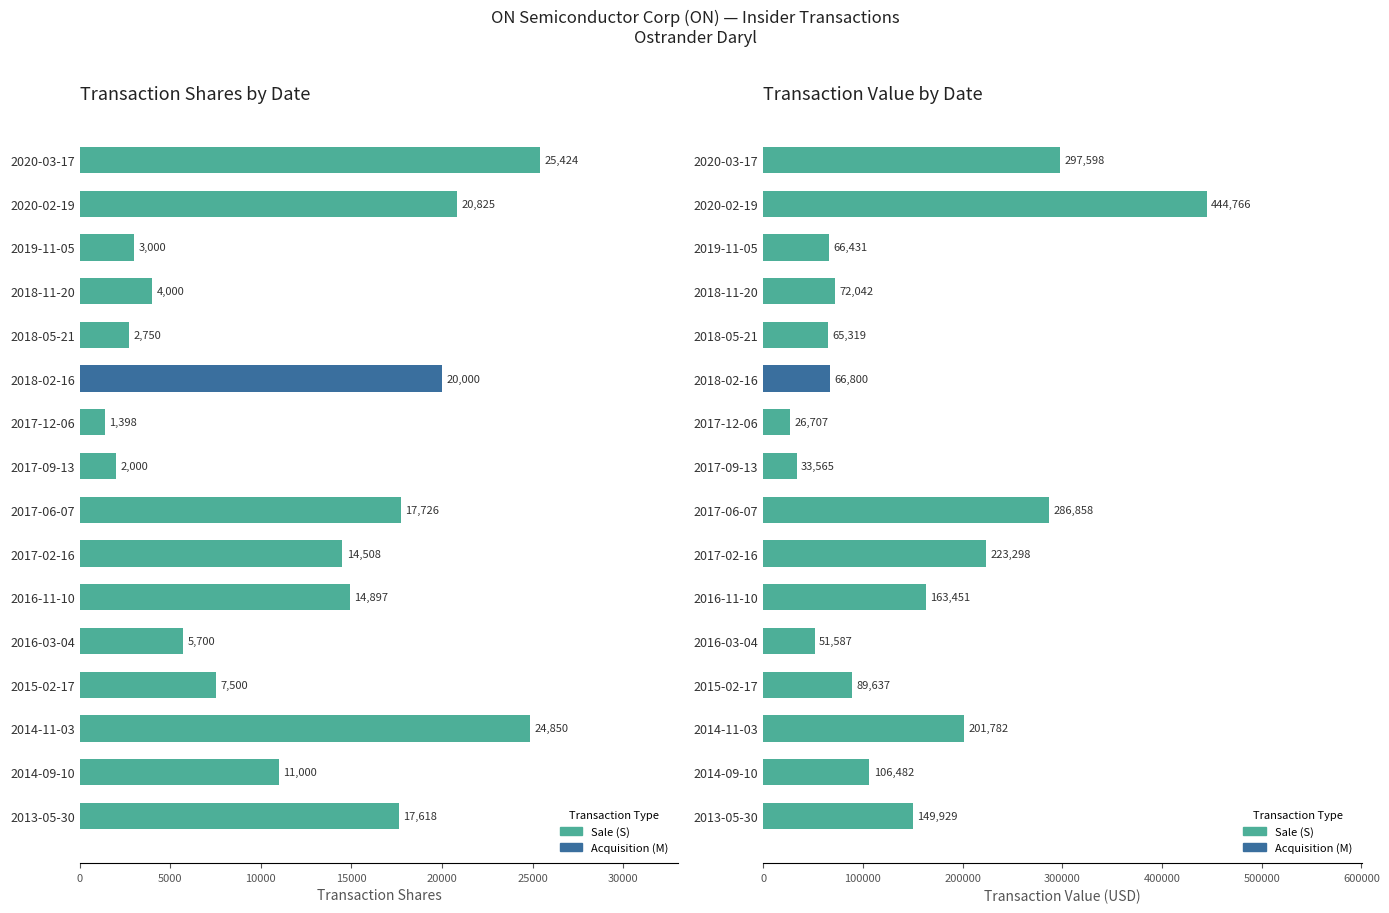

List the series in order of their overall mean, lowest first.

transactionShares, transactionValue